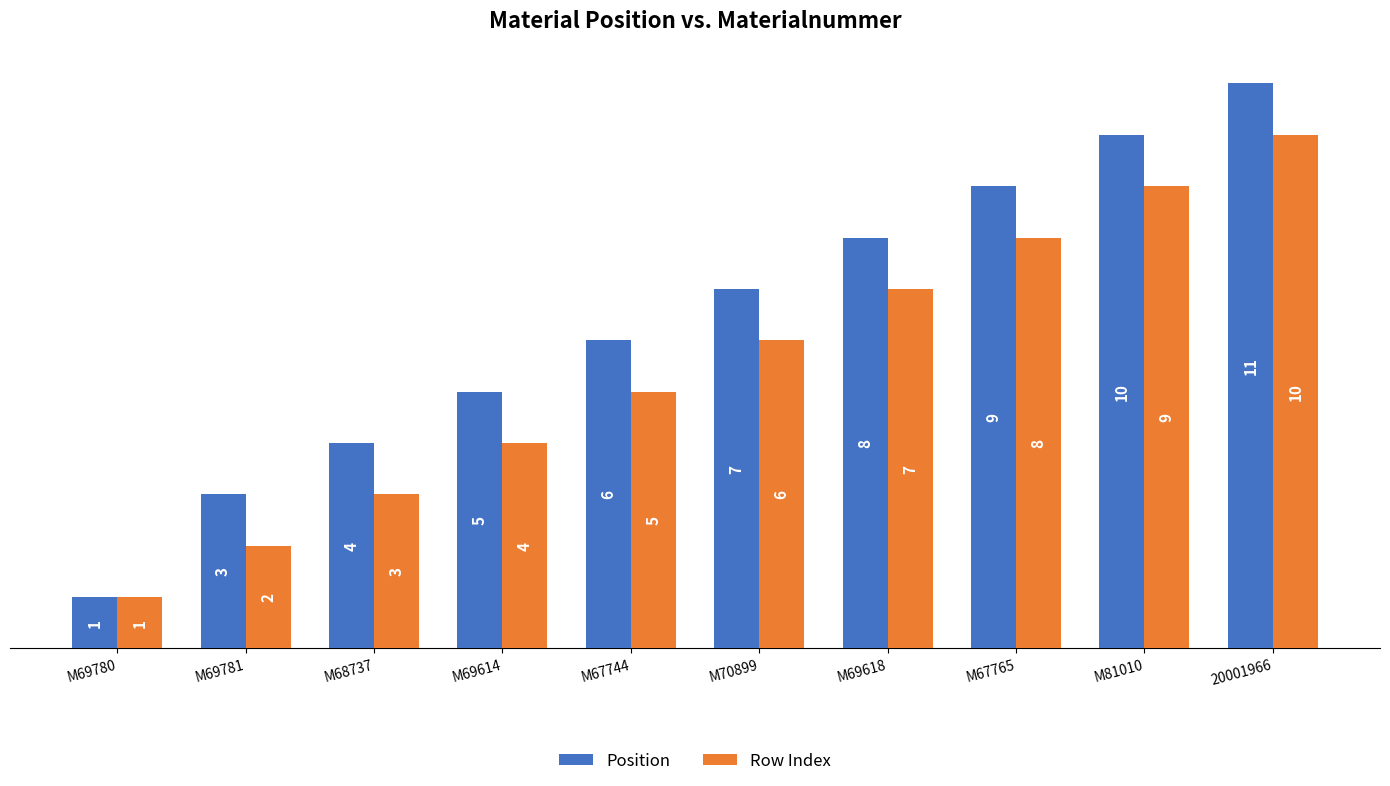

At which label does Position reach its minimum?

M69780